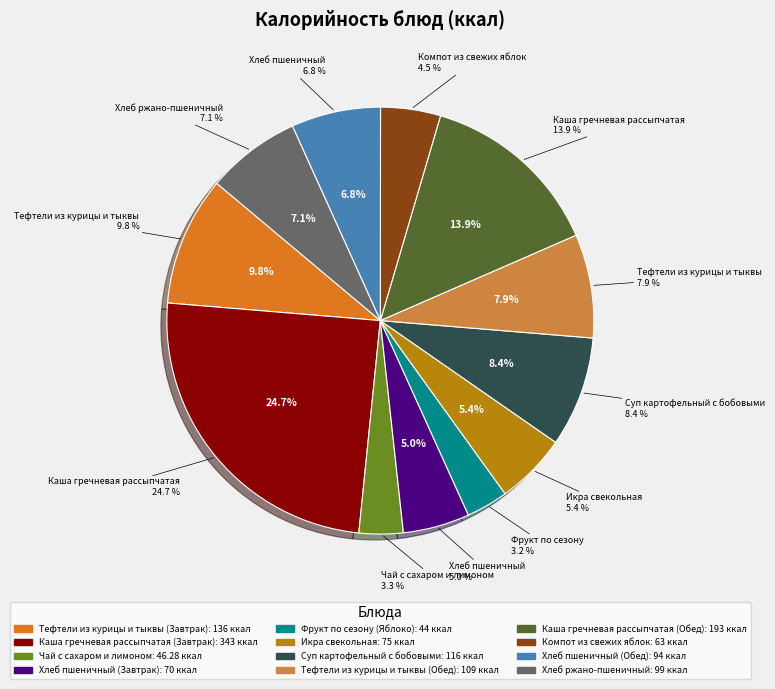

How many slices are in this pie chart?

12